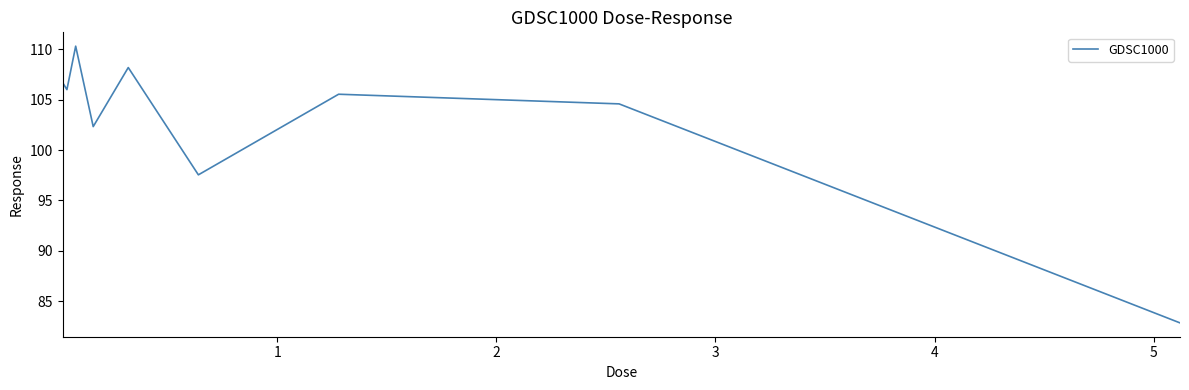

What is the maximum value shown in the chart?

110.3